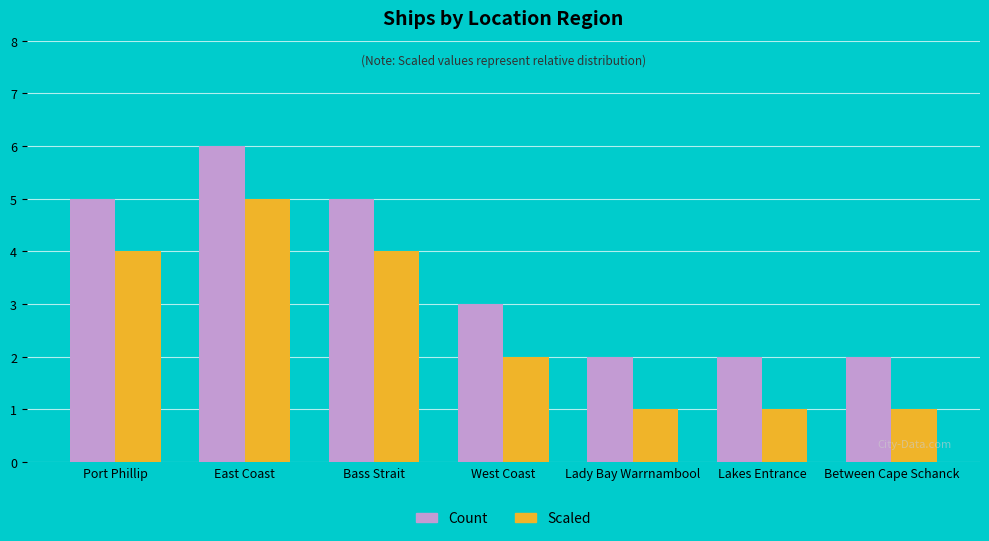

At how many categories does at least one series exceed 4?

3